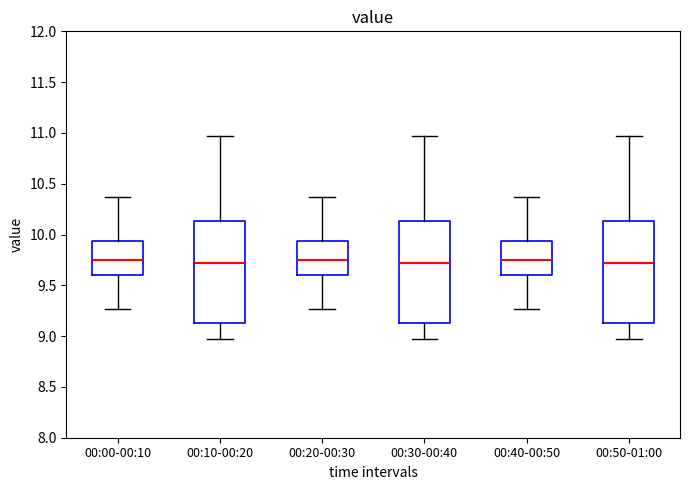

Where is the upper edge of the box for 00:50-01:00 on the y-axis? The values are not printed on the chart, so give them approximately, as read against the axis.

10.15